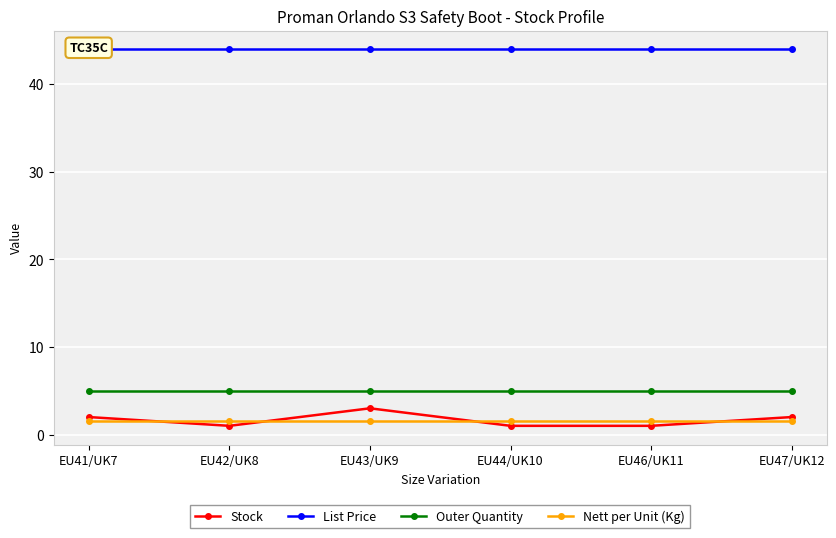

What is the minimum value for Outer Quantity?

5.0